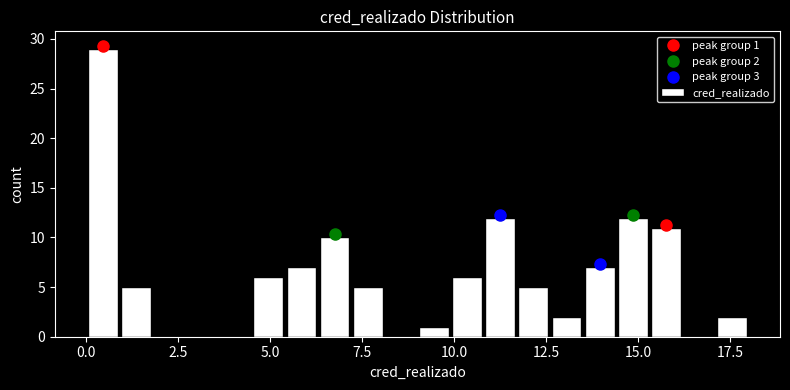

Read against the x-axis, roughly where is the centre of the tallest bar?

0.5